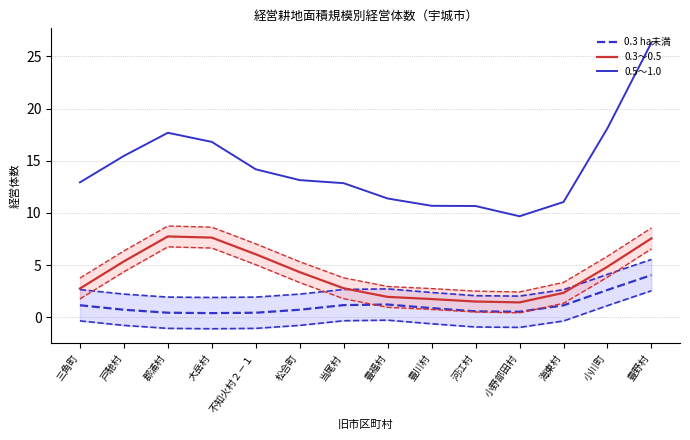

What is the sum of all 0.5～1.0 values?

201.0